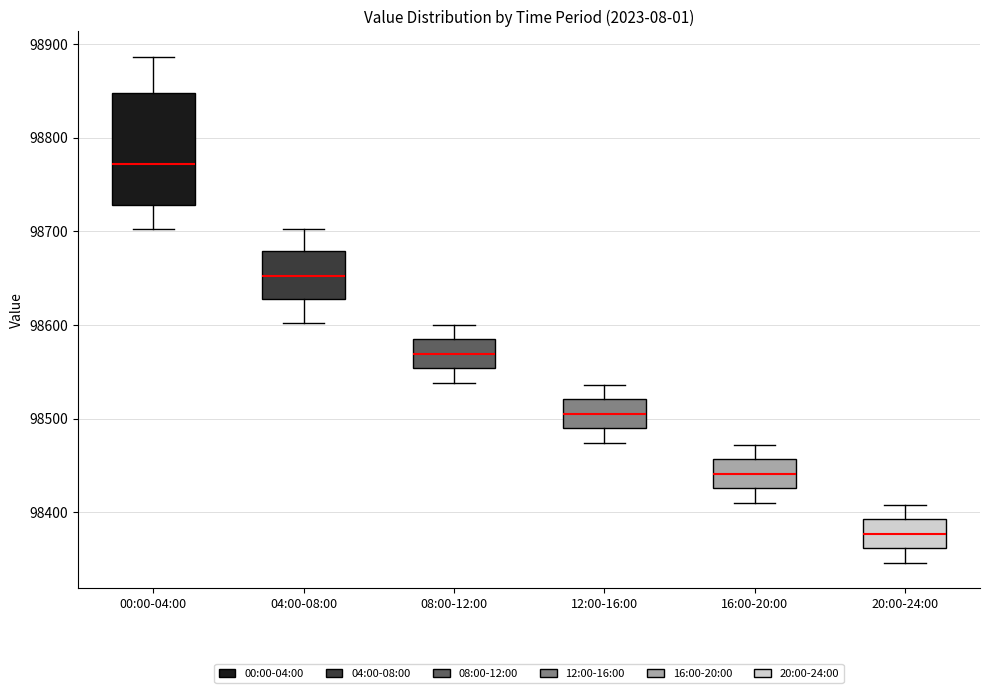

Where does the median line of the box for 16:00-20:00 sit on the y-axis? The values are not printed on the chart, so give them approximately, as read against the axis.

98440